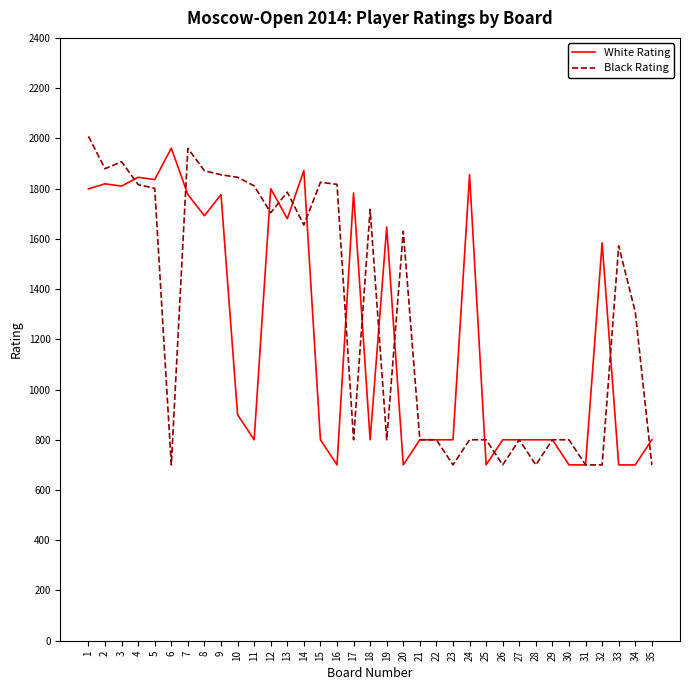

What is the total value across all series at 30?

1500